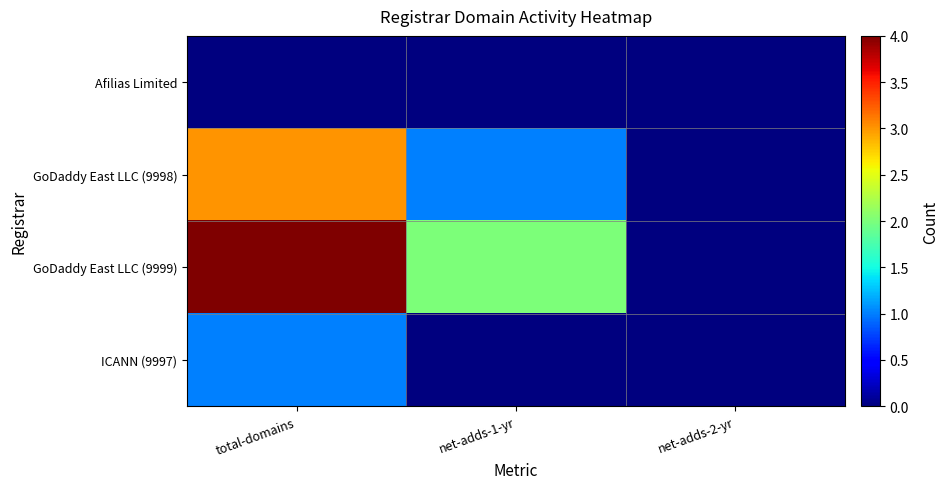

List the series in order of their peak value, lowest first.

Afilias Limited, ICANN (9997), GoDaddy East LLC (9998), GoDaddy East LLC (9999)